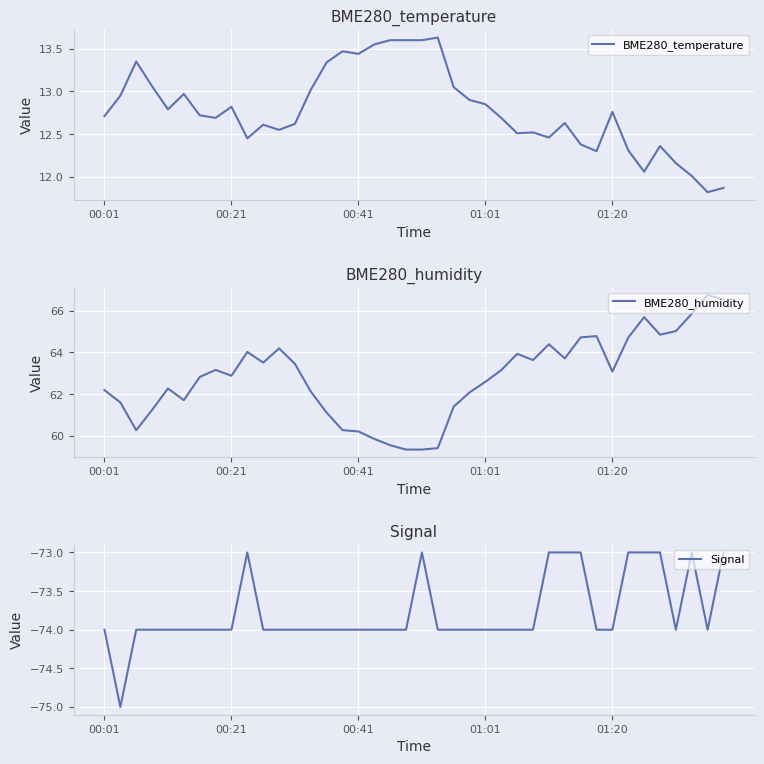

What is the difference between the second highest and minimum values in the BME280_humidity series?

7.2